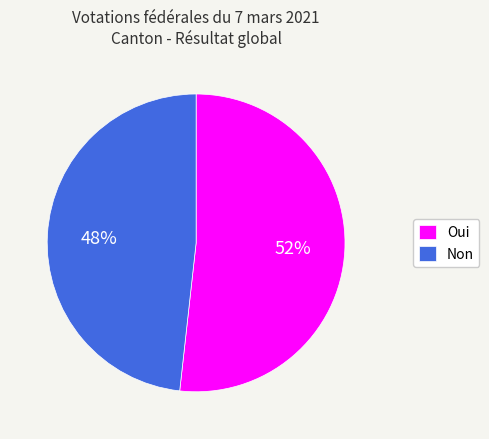

Rank the categories by value from lowest to highest.

Non, Oui